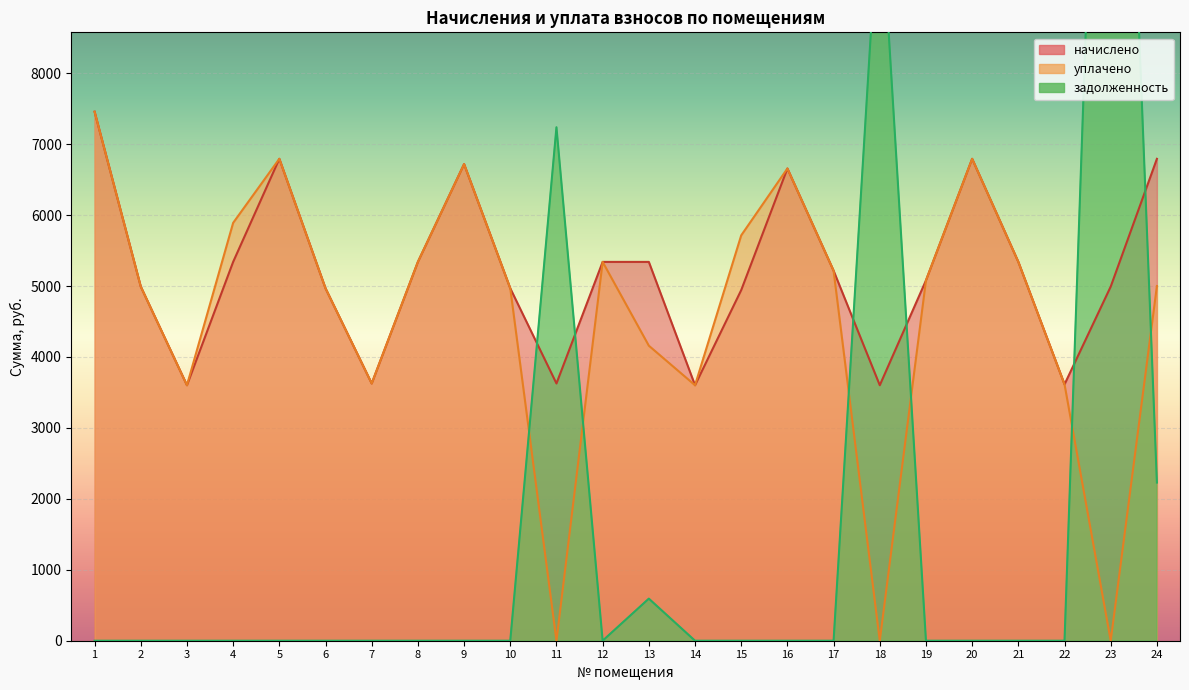

How many interior local peaks does the уплачено series have?

5